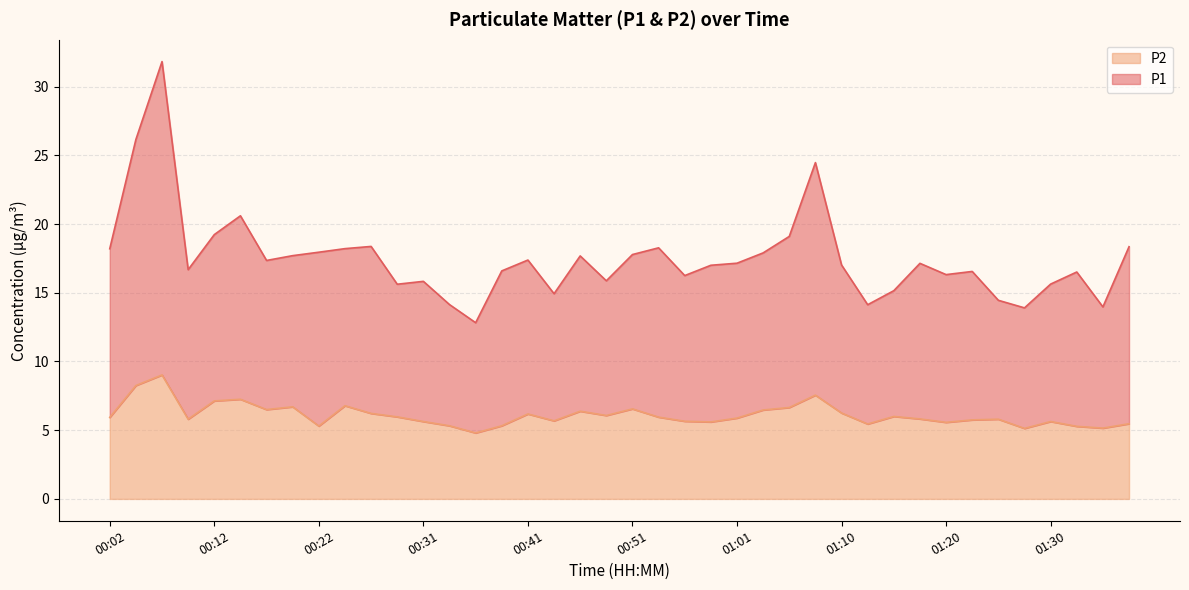

What is the difference between the P1 values at 01:15 and 01:33?

1.4